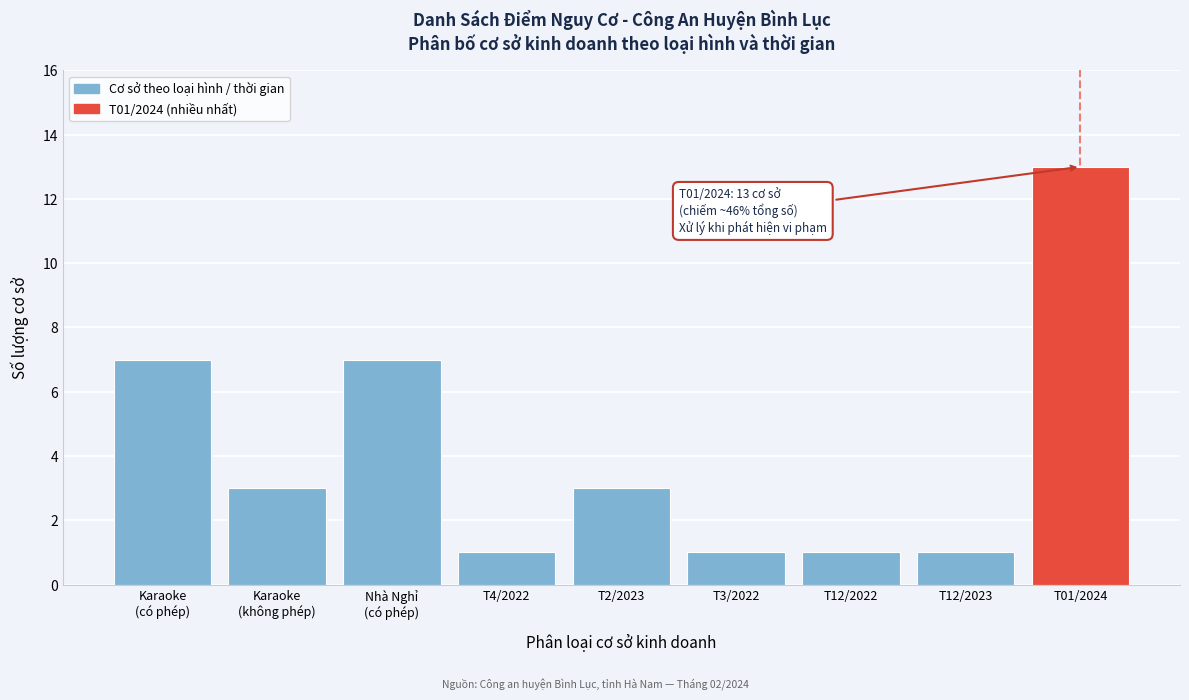

Reading right to left, transcribe all the data shown in this chart.

13	1	1	1	3	1	7	3	7